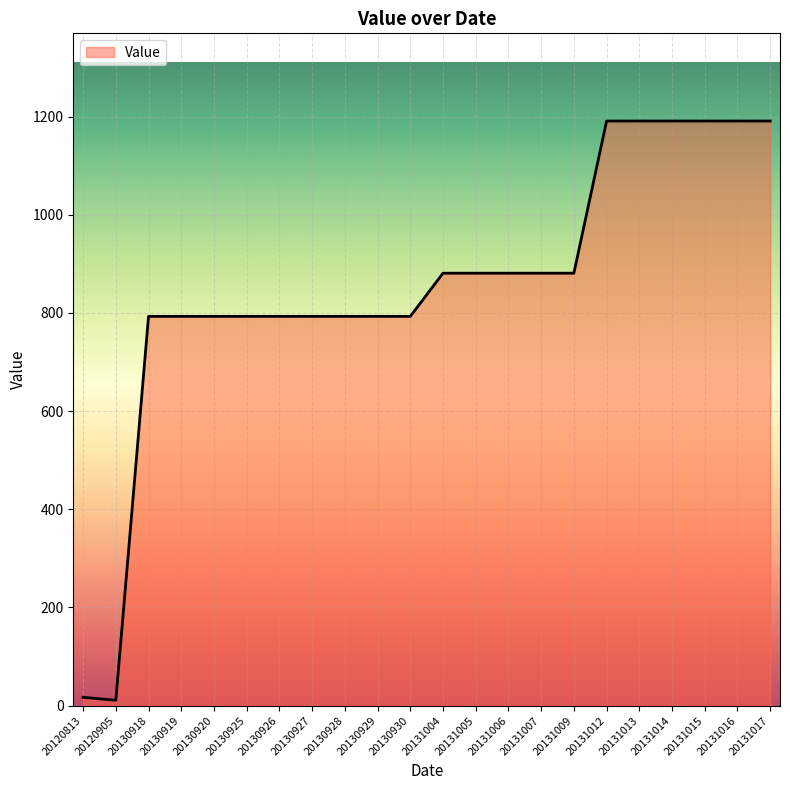

What is the greatest value displayed?

1191